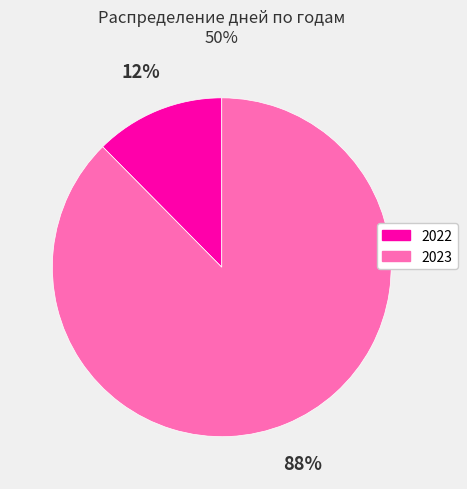

To the nearest percent, what is the average slice percentage?

50%